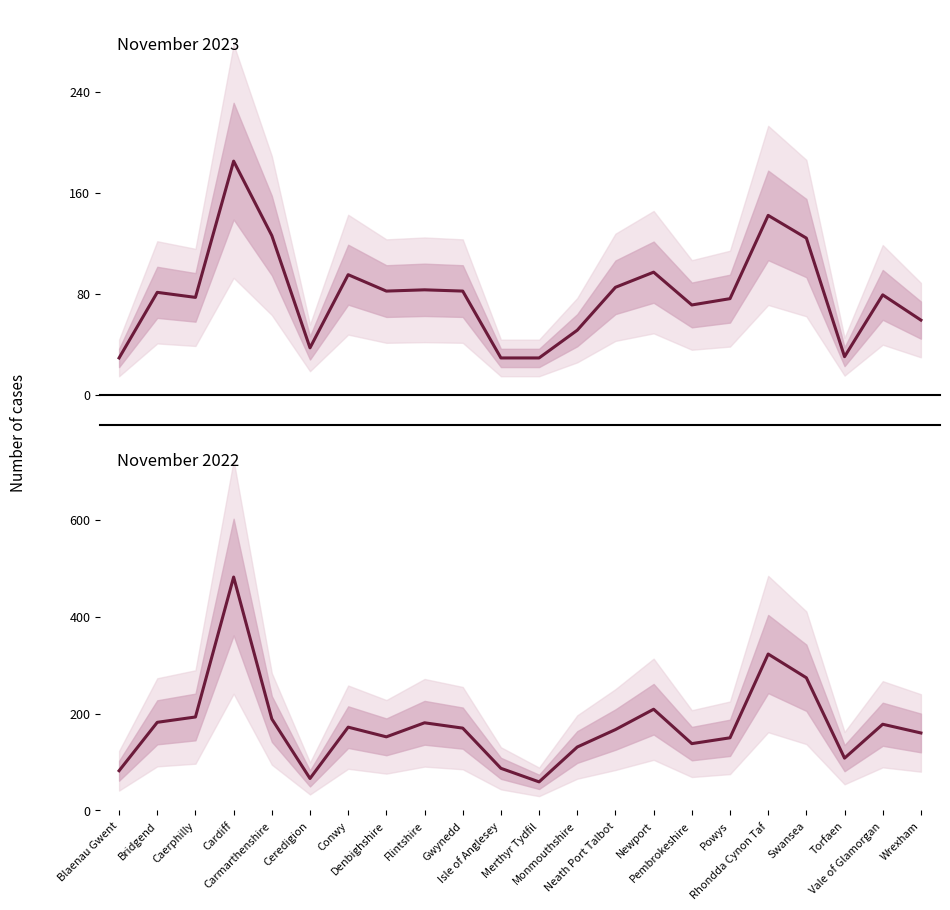

What is the highest value of the November 2023 series?

185